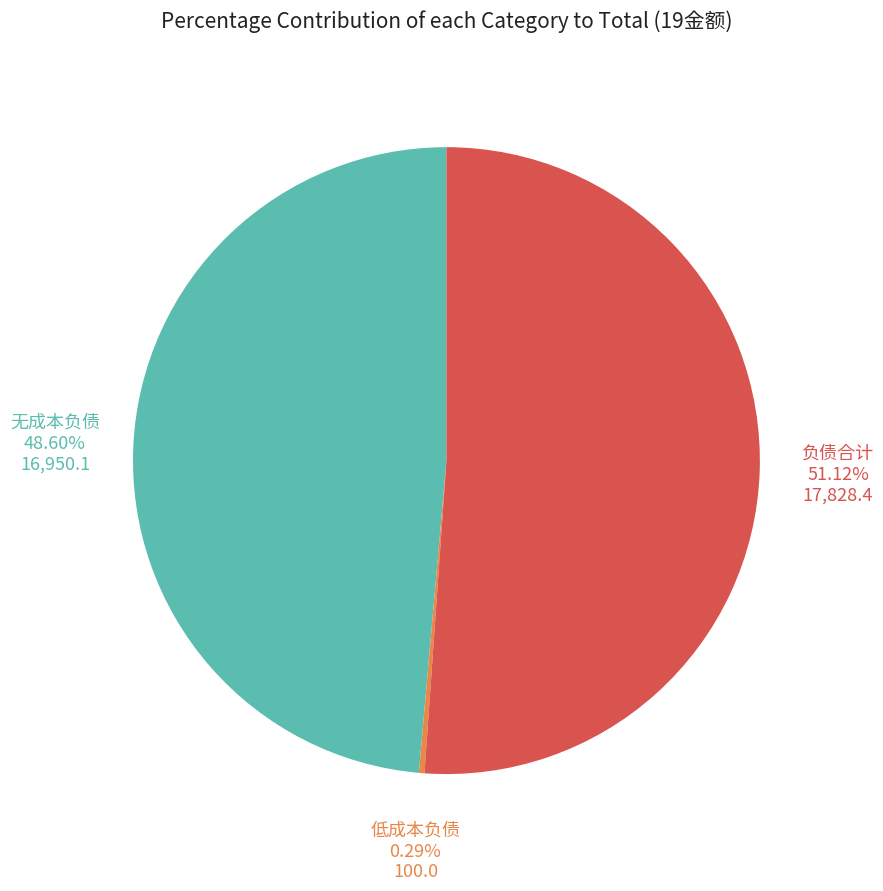

Count the number of slices in the pie.

3